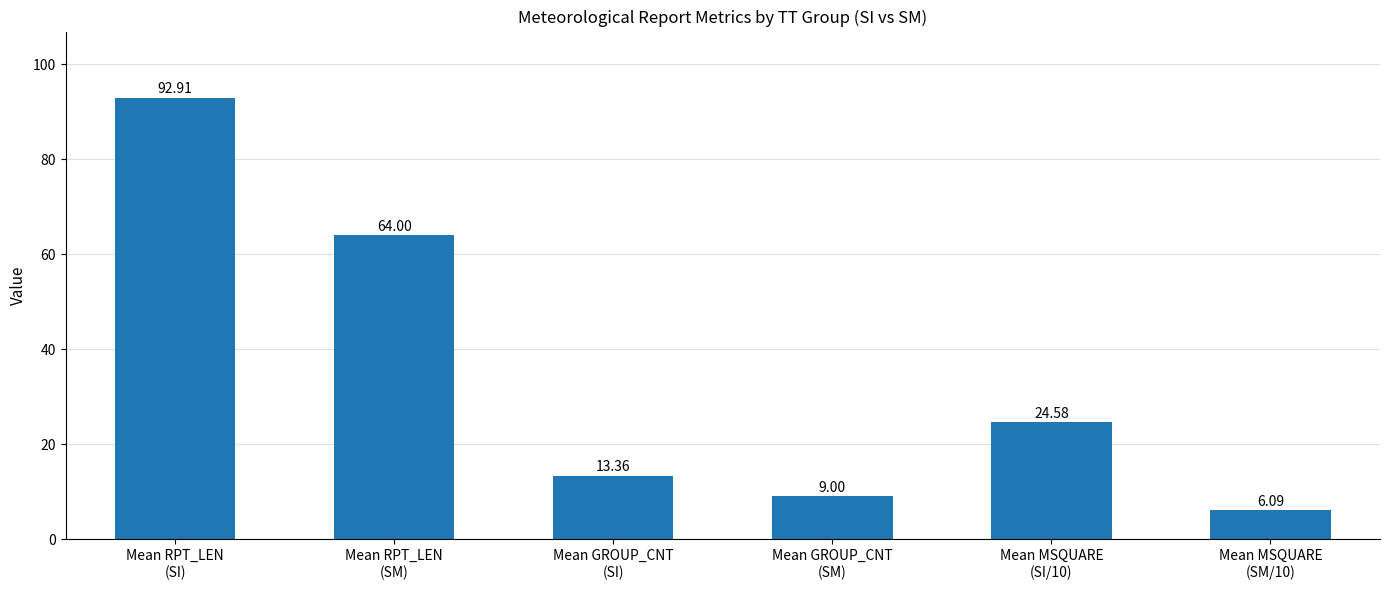

Which has a higher value, Mean GROUP_CNT
(SM) or Mean MSQUARE
(SI/10)?

Mean MSQUARE
(SI/10)